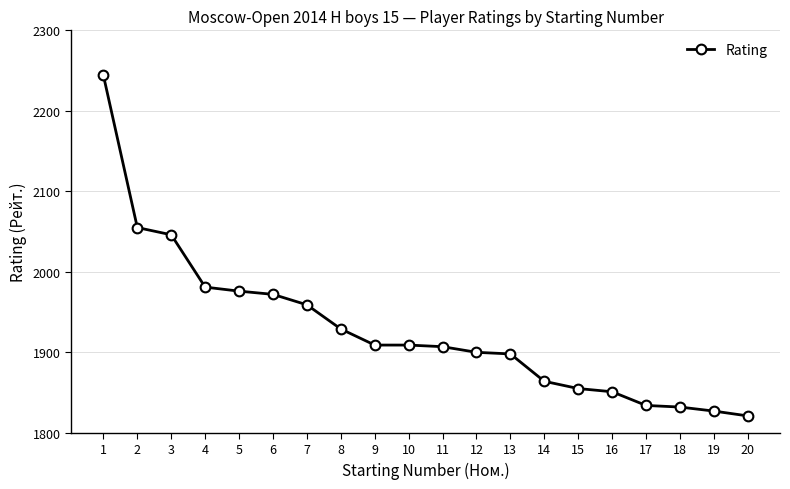

At which label does the data first exceed 1909?

1